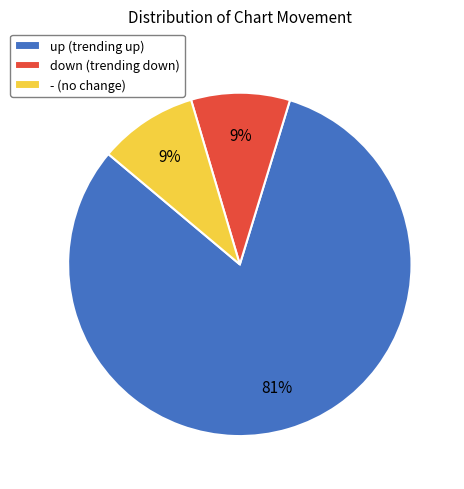

Does - represent more than half of the total?

No